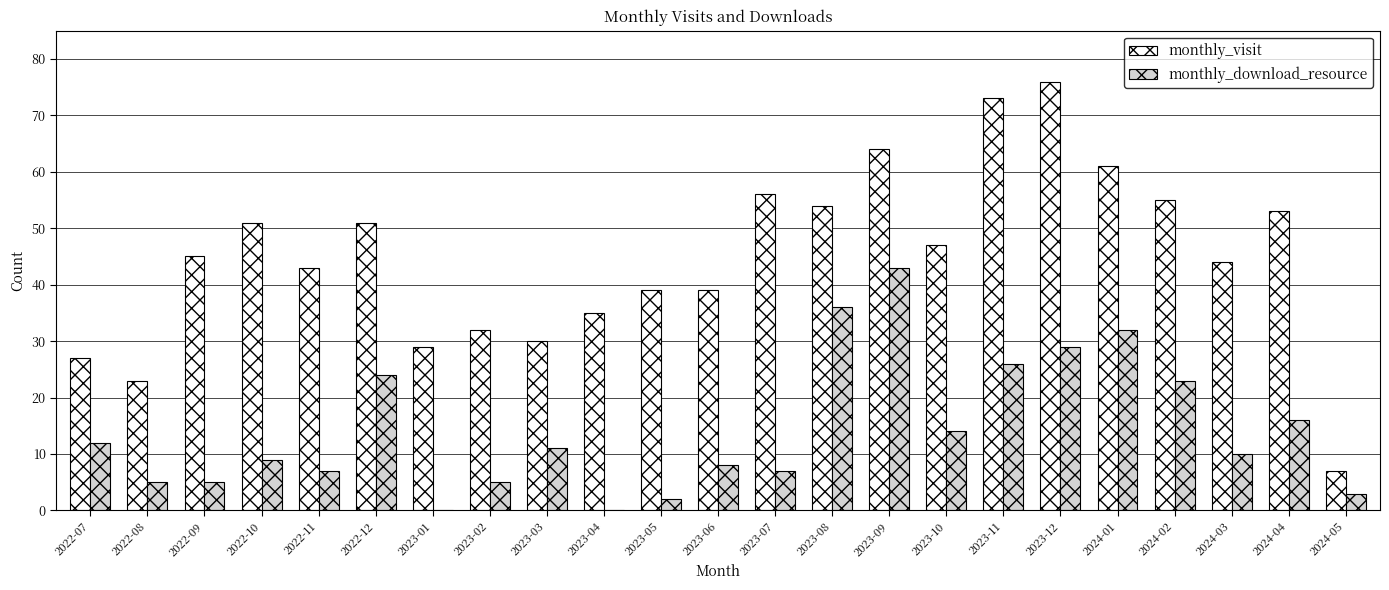

The monthly_download_resource series shows 26 at 2023-11. True or false?

True